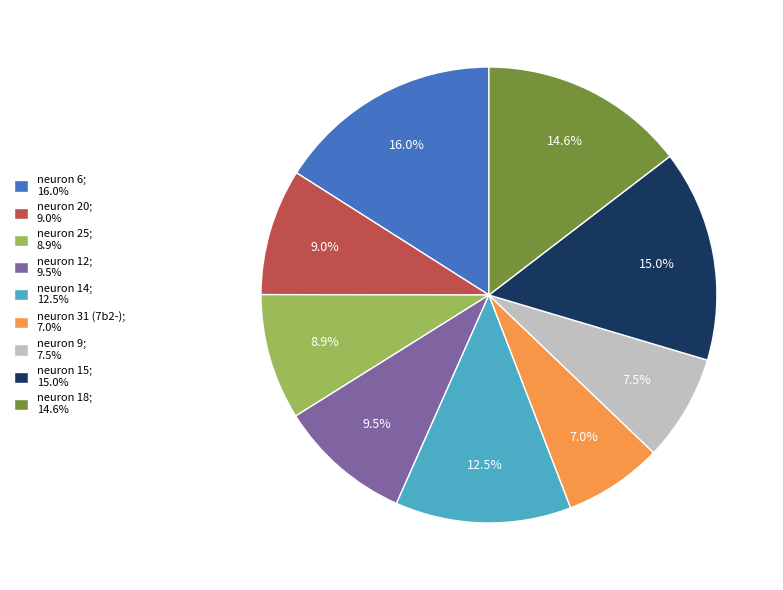

What portion of the pie excludes neuron 20?

91.0%